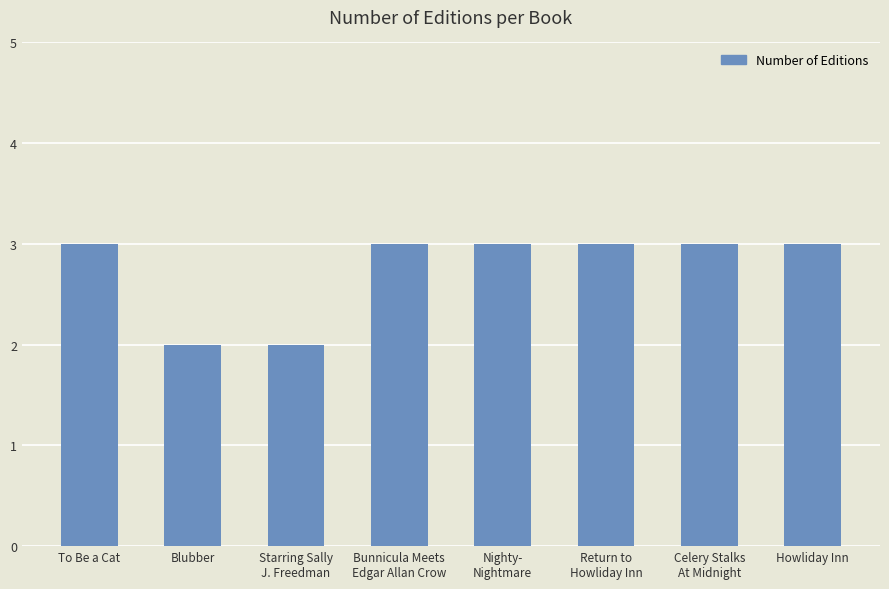

Reading left to right, list all the values displayed in this chart.

3	2	2	3	3	3	3	3